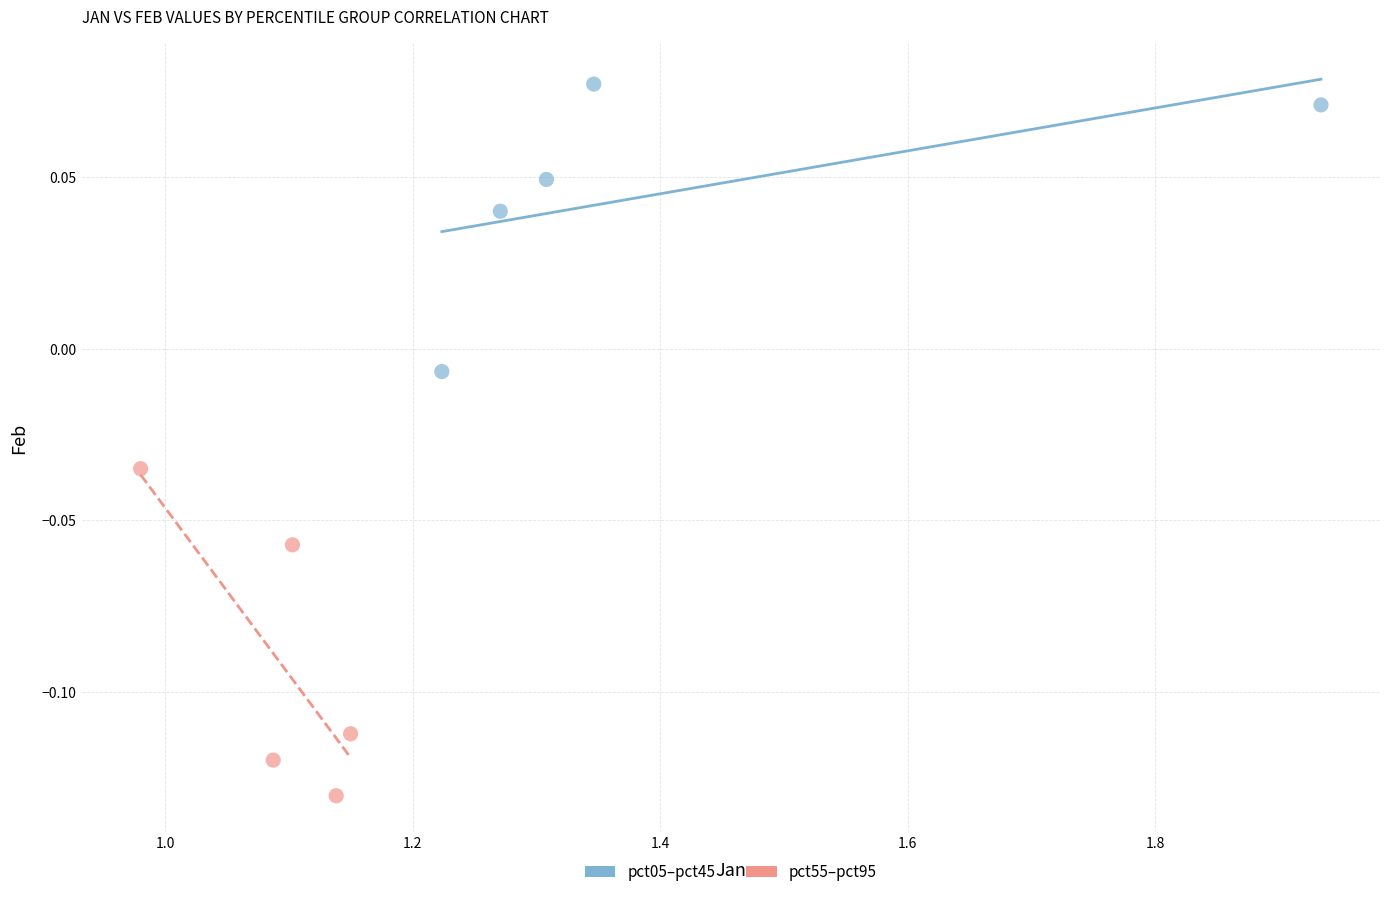

Which series reaches the minimum Y coordinate?

pct55–pct95